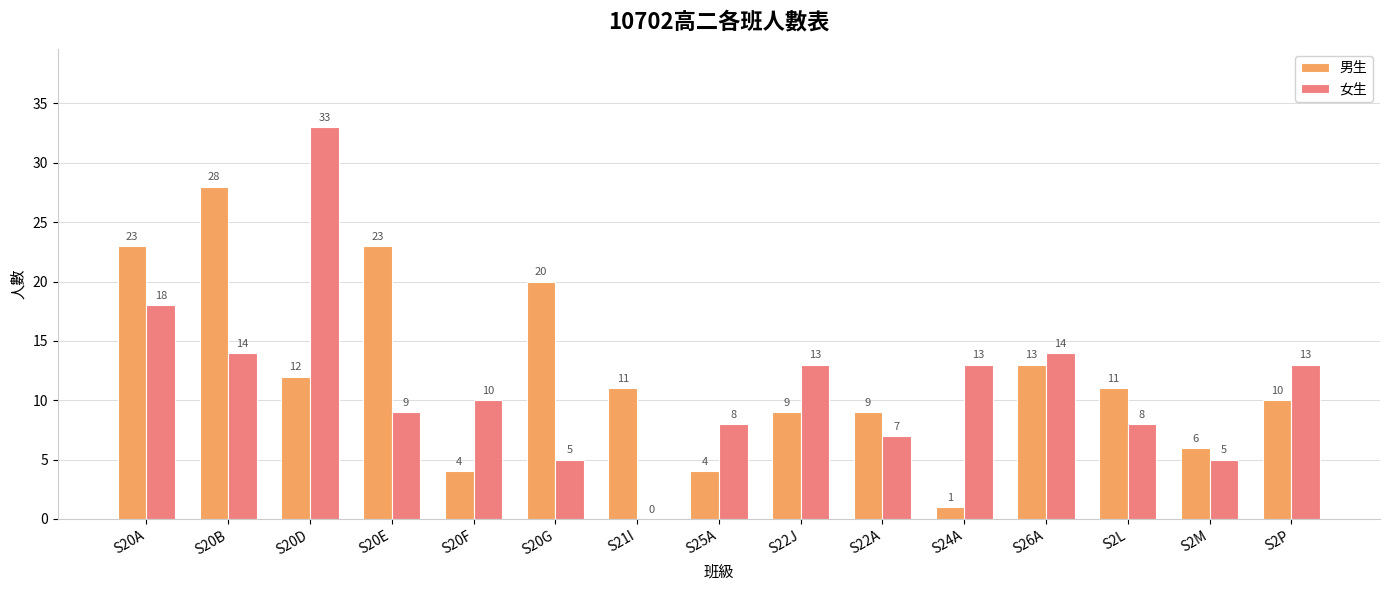

How many groups of bars are there?

15